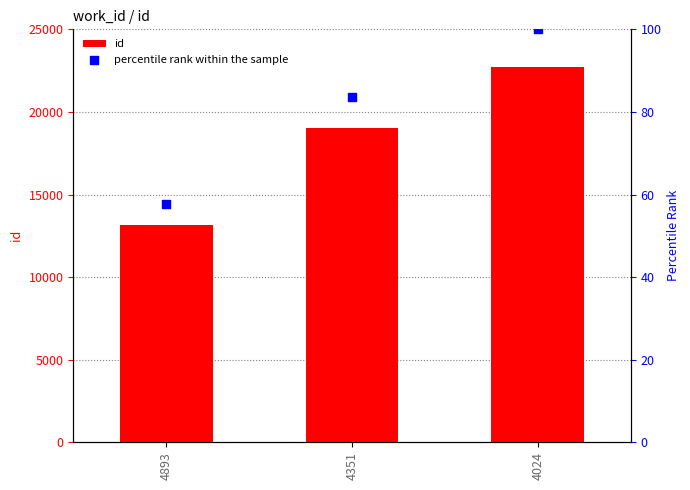

At how many categories does at least one series exceed 3499?

3